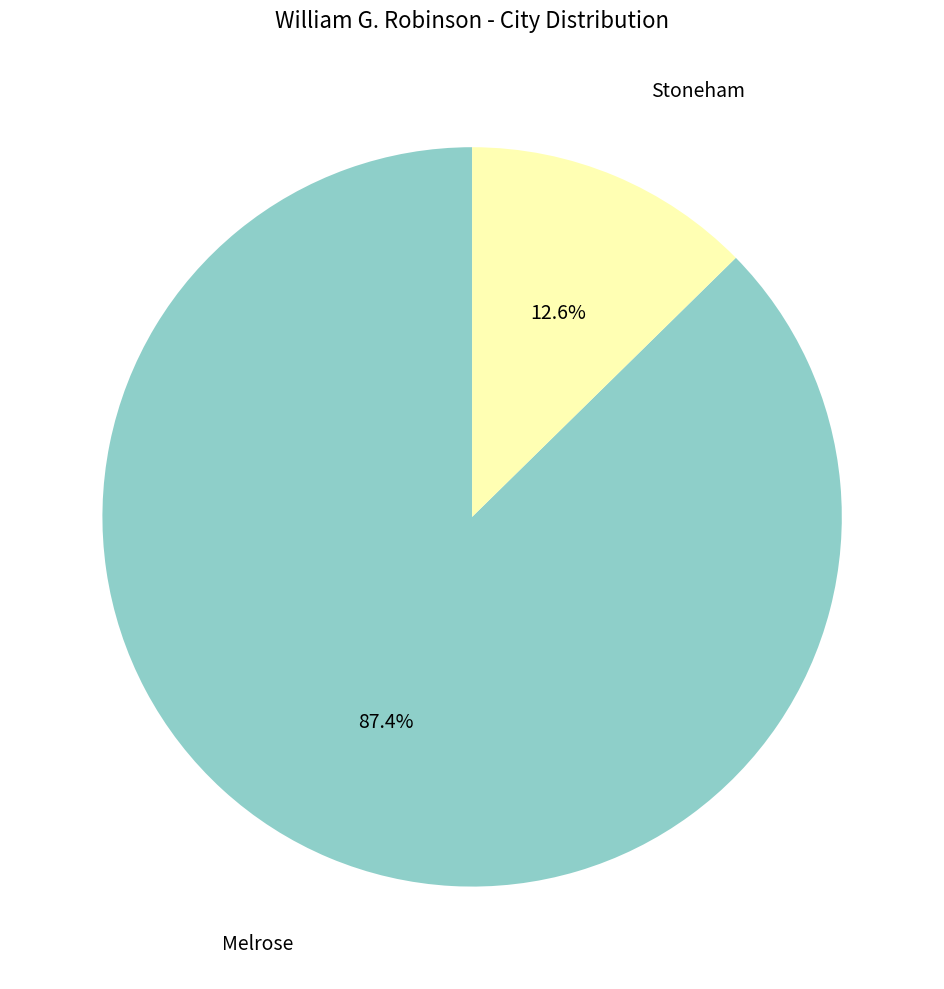

To the nearest percent, what is the difference between the largest and smallest slice percentages?

75%